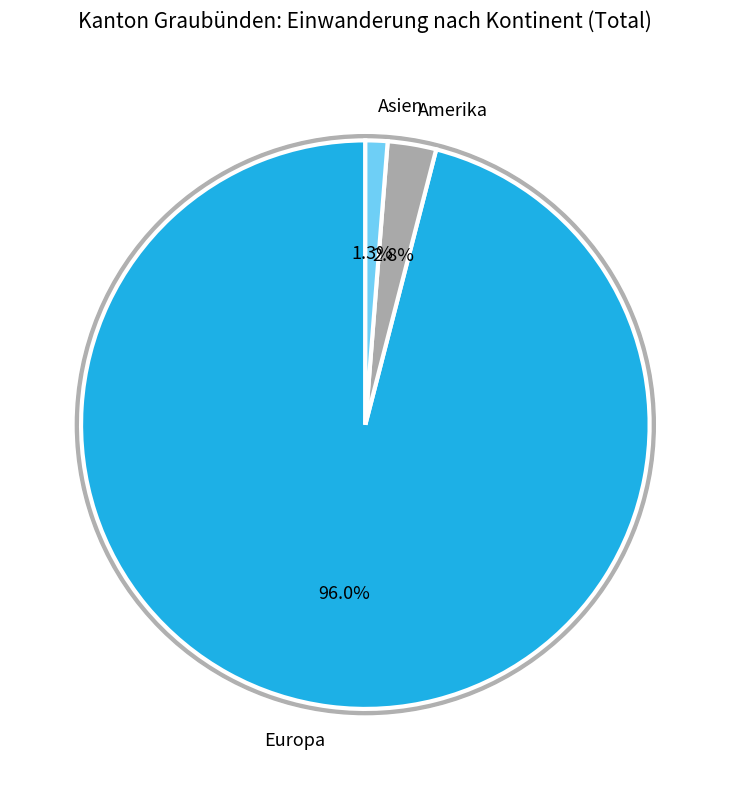

To the nearest percent, what is the combined percentage of Afrika and Amerika?

3%